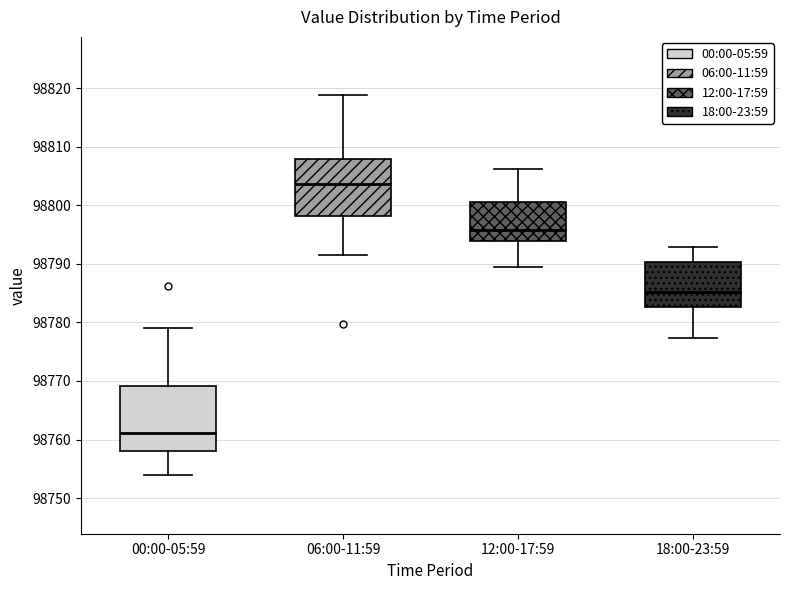

Comparing the boxes themselves (not the whiskers), which one is the tallest?

00:00-05:59